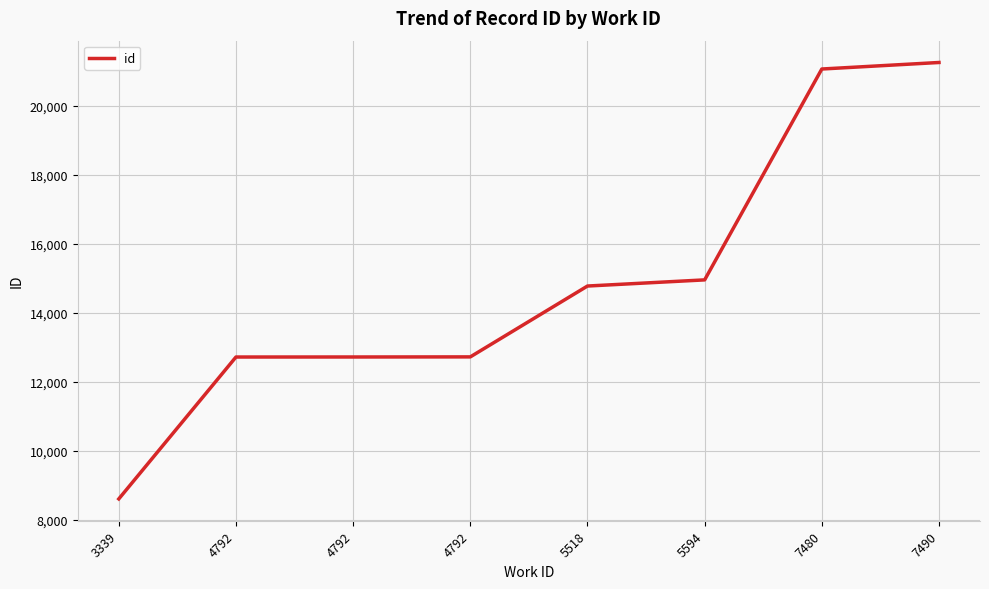

Reading right to left, what are all the values shown in this chart?

21255	21066	14956	14778	12725	12722	12721	8610